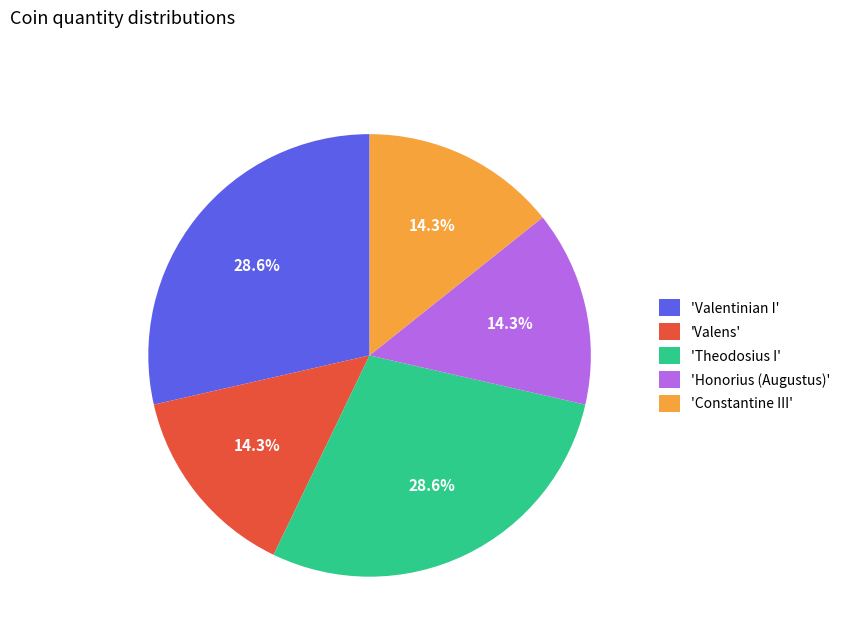

Approximately how many times larger is the value at 'Valentinian I' compared to 'Honorius (Augustus)'?

2.0